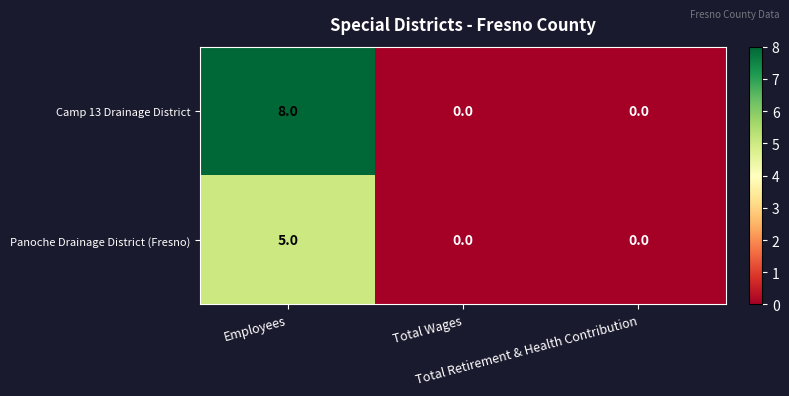

What is the greatest value displayed?

8